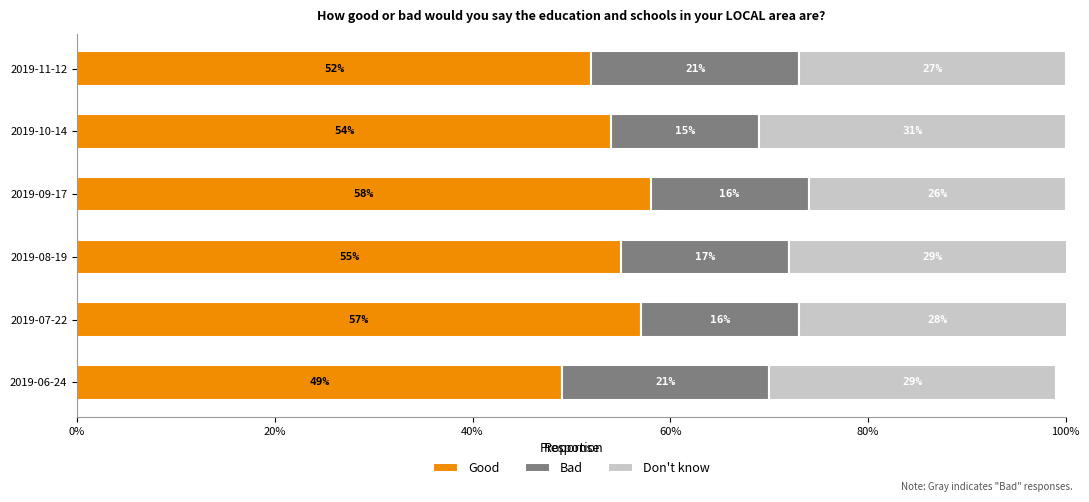

What is the difference between the maximum and minimum values in the Don't know series?

0.1